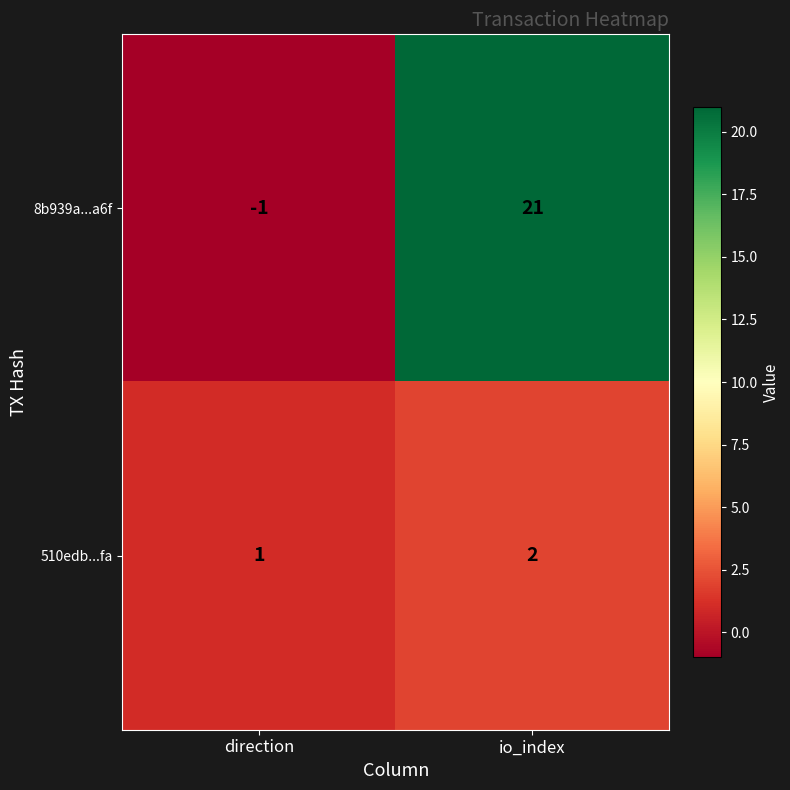

At how many categories does at least one series exceed 14?

1